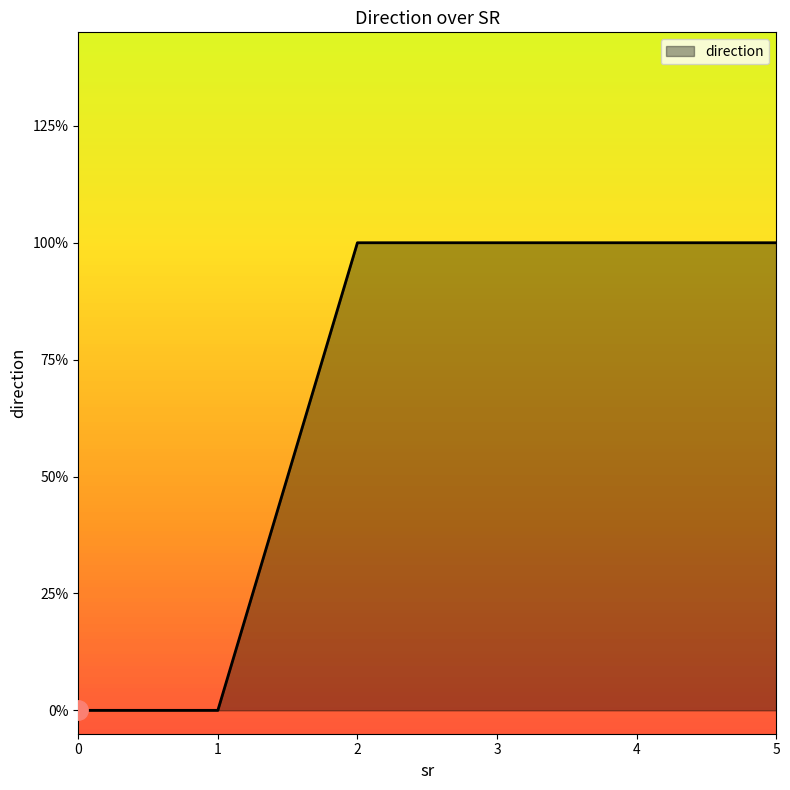

Reading left to right, what are all the values shown in this chart?

0	0	1	1	1	1